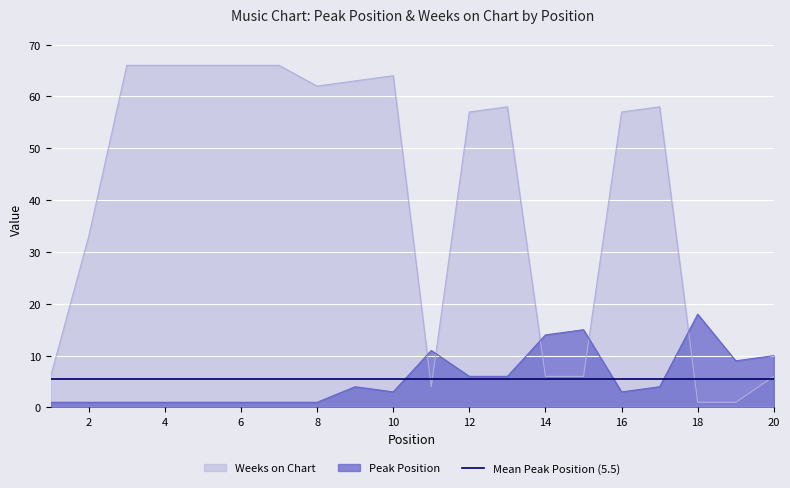

Which series has the widest spread of values?

Weeks on Chart